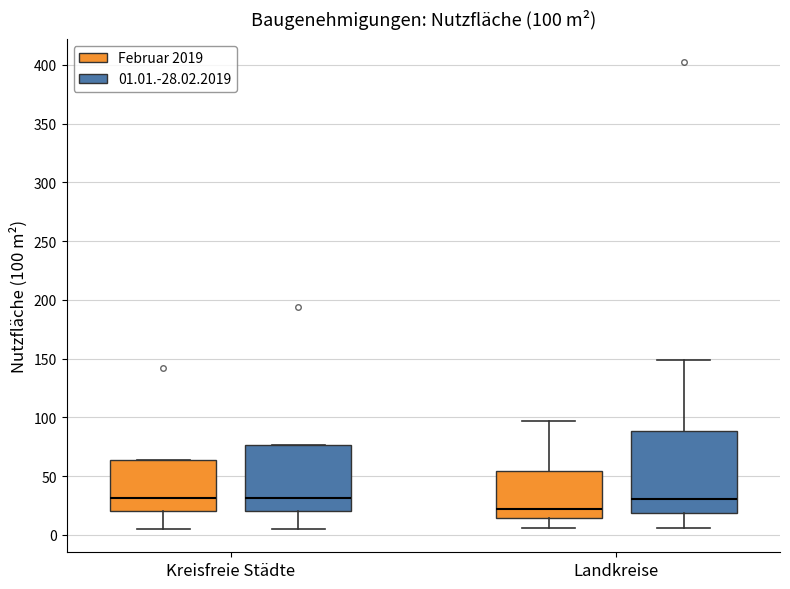

Which box's median line is the lowest?

Landkreise (Februar 2019)